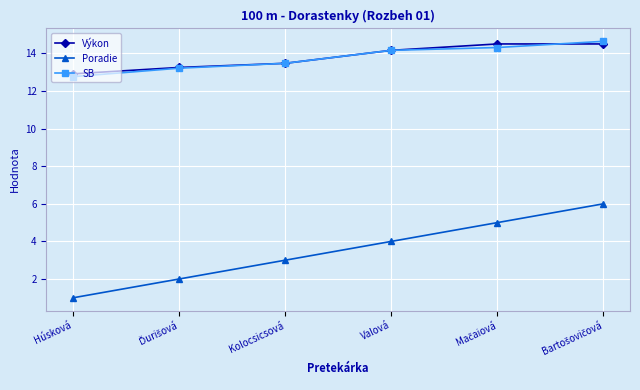

What is the difference between the second highest and minimum values in the Poradie series?

4.0